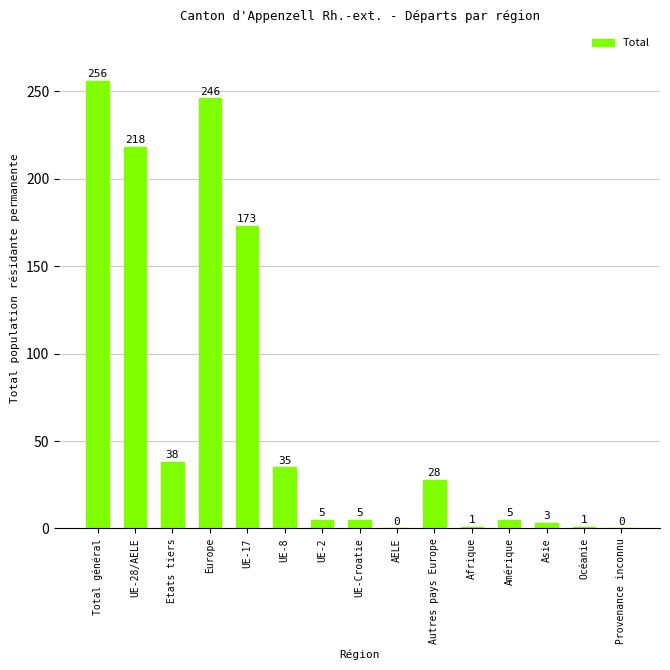

The chart shows a value of 56 at Etats tiers. True or false?

False